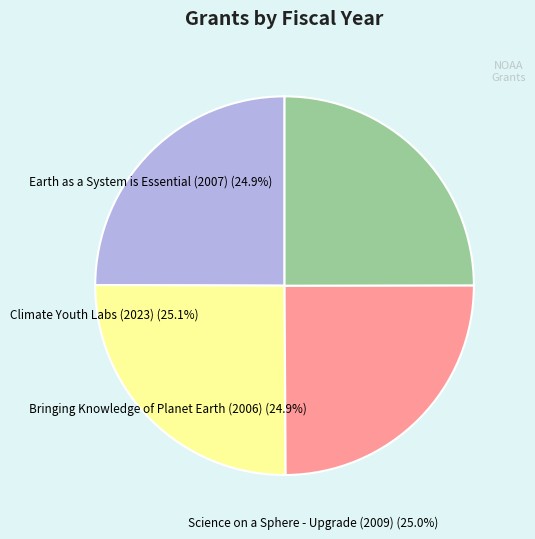

Which category has the smallest portion of the pie?

Bringing Knowledge of Planet Earth (2006)